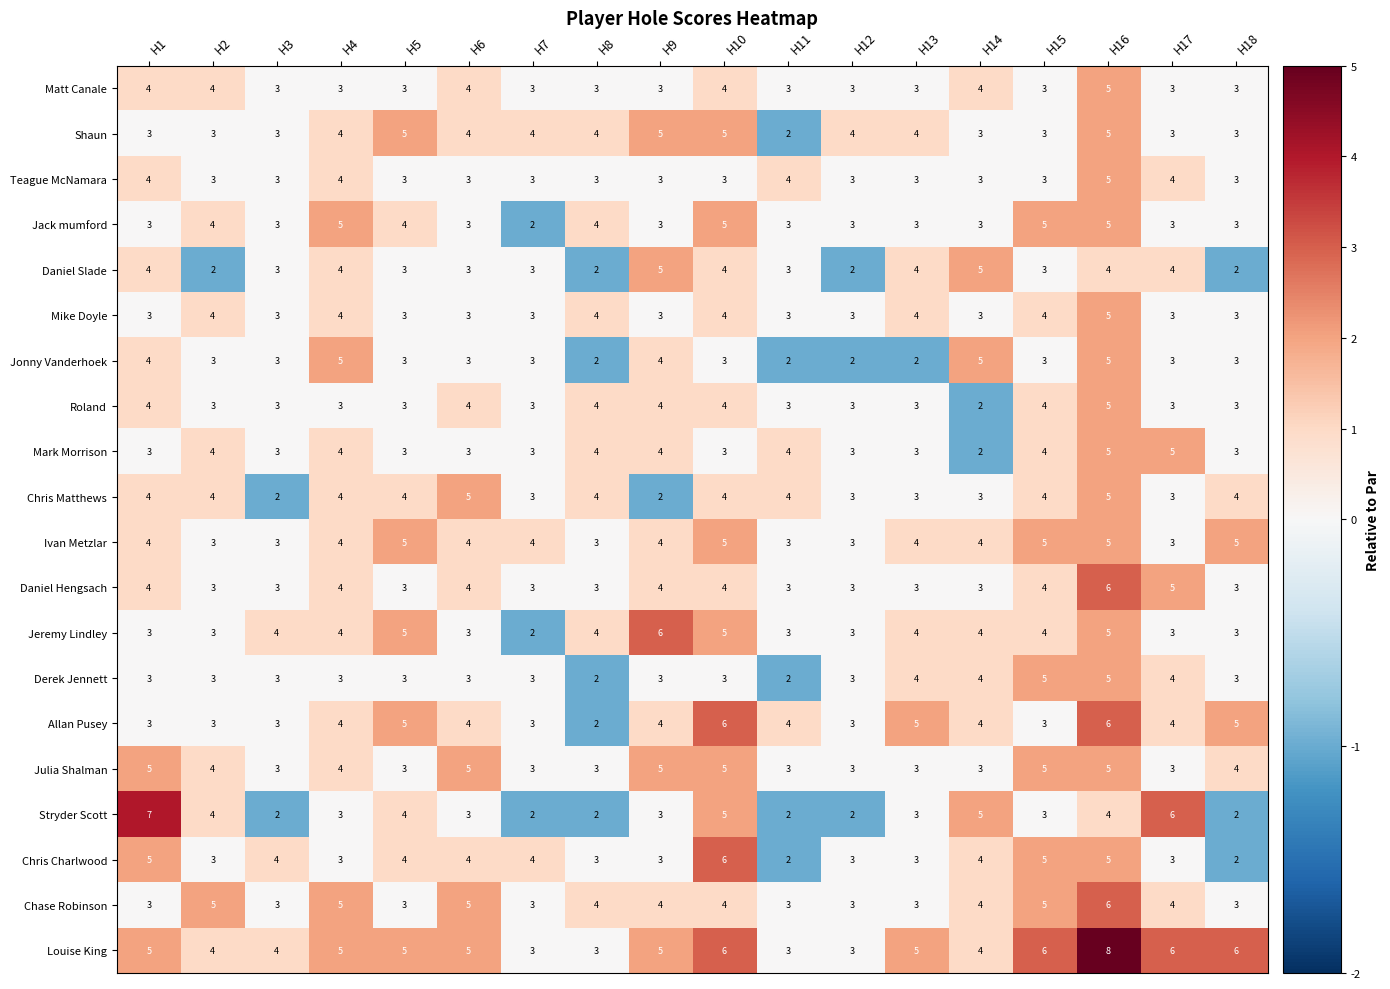

The value of Mike Doyle at H12 is 1. True or false?

False